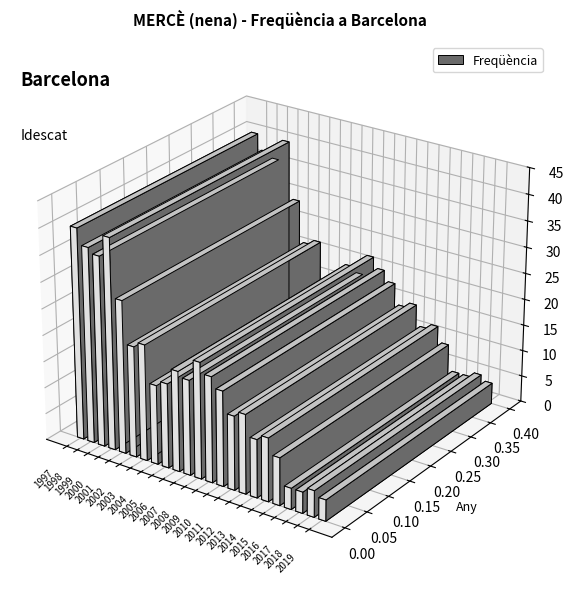

What is the change in value from 2002 to 2012?

-6